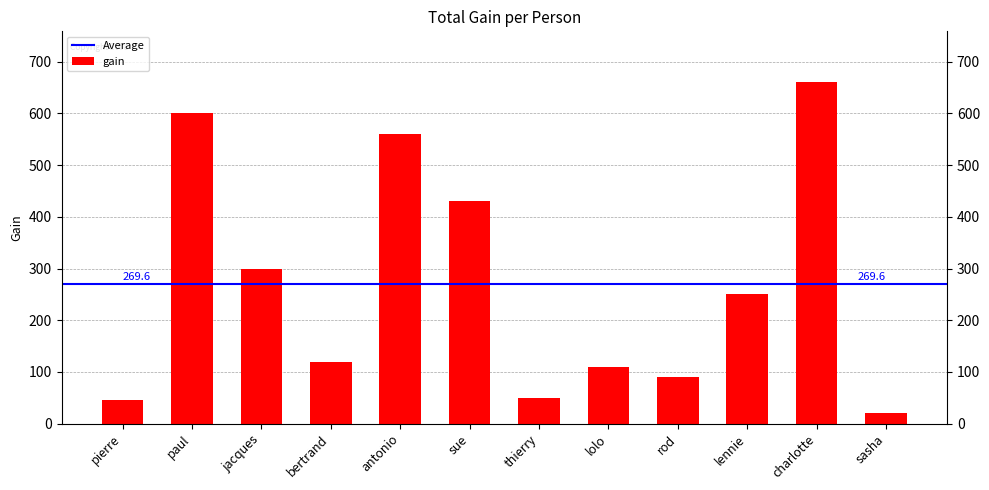

What position from the right is lolo?

5